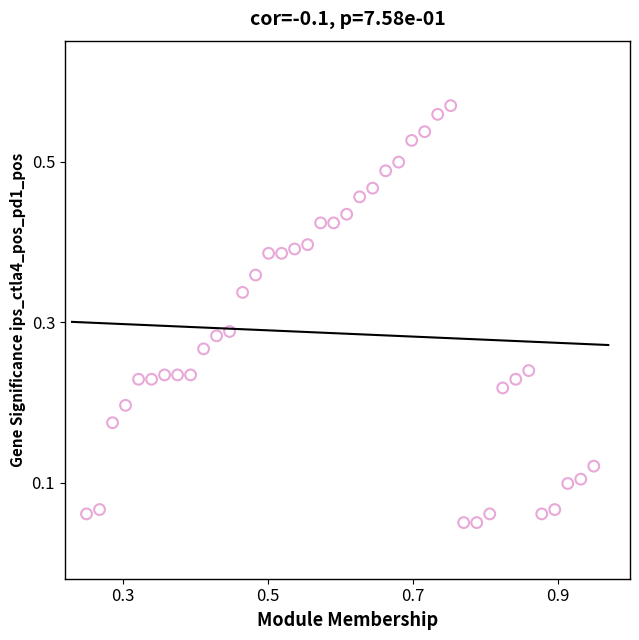

What is the range of X values (max minus min)?

0.7